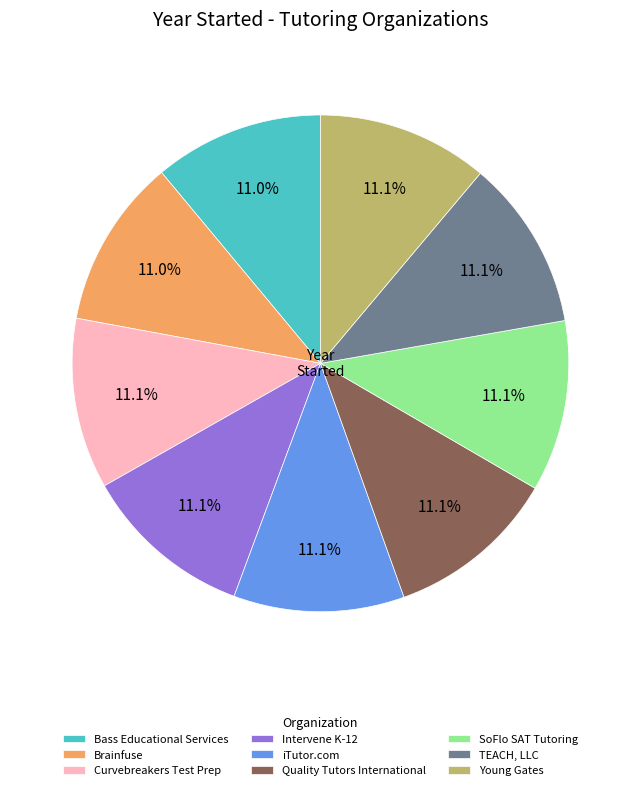

Is it true that Quality Tutors International is 1% of the pie?

False